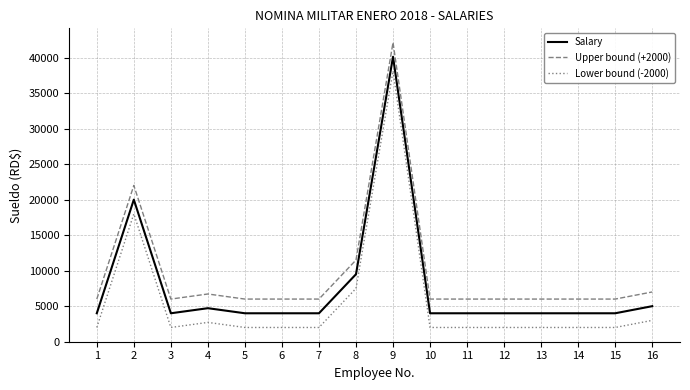

Reading right to left, list all the values displayed in this chart.

Salary: 5000.0	4000.0	4000.0	4000.0	4000.0	4000.0	4000.0	40117.5	9500.0	4000.0	4000.0	4000.0	4715.5	4000.0	20000.0	4000.0
Upper bound (+2000): 7000.0	6000.0	6000.0	6000.0	6000.0	6000.0	6000.0	42117.5	11500.0	6000.0	6000.0	6000.0	6715.5	6000.0	22000.0	6000.0
Lower bound (-2000): 3000.0	2000.0	2000.0	2000.0	2000.0	2000.0	2000.0	38117.5	7500.0	2000.0	2000.0	2000.0	2715.5	2000.0	18000.0	2000.0